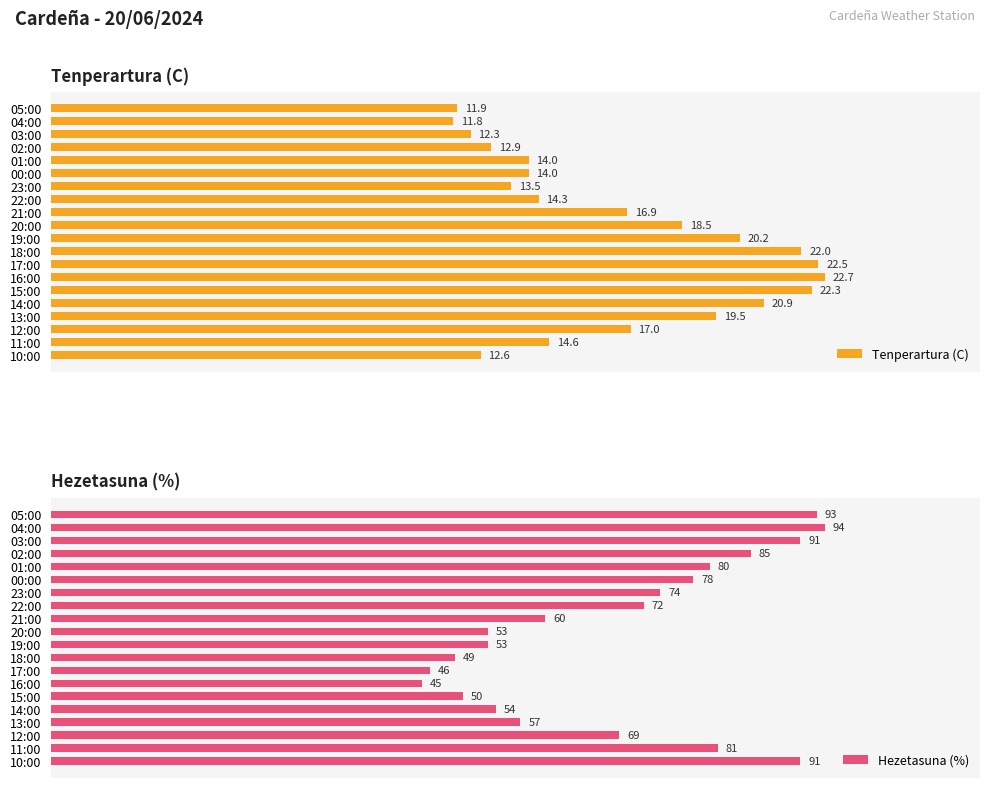

What are all the series names shown in the legend?

Tenperartura (C), Hezetasuna (%)